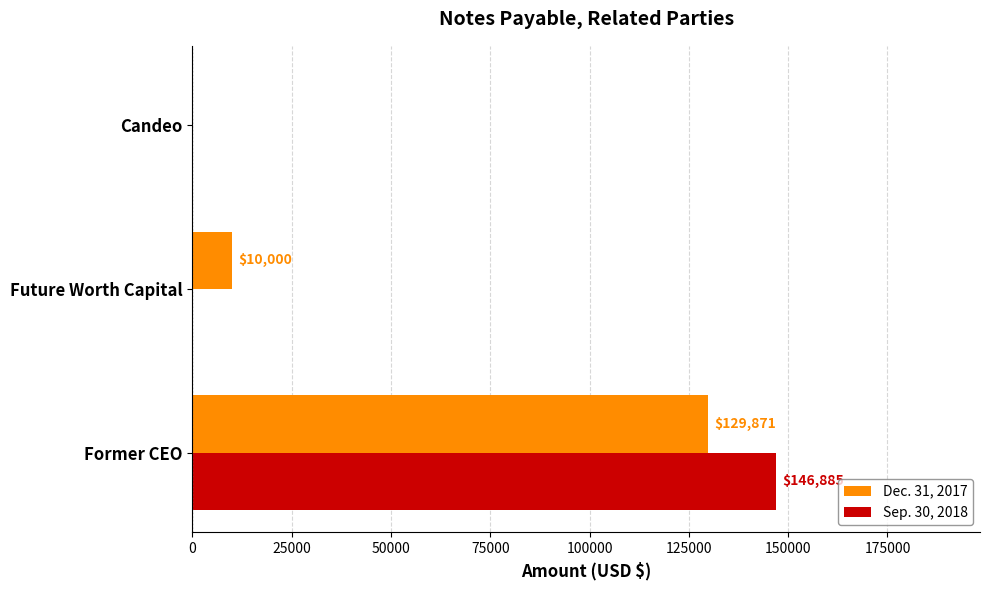

The value of Dec. 31, 2017 at Candeo is 0. True or false?

True